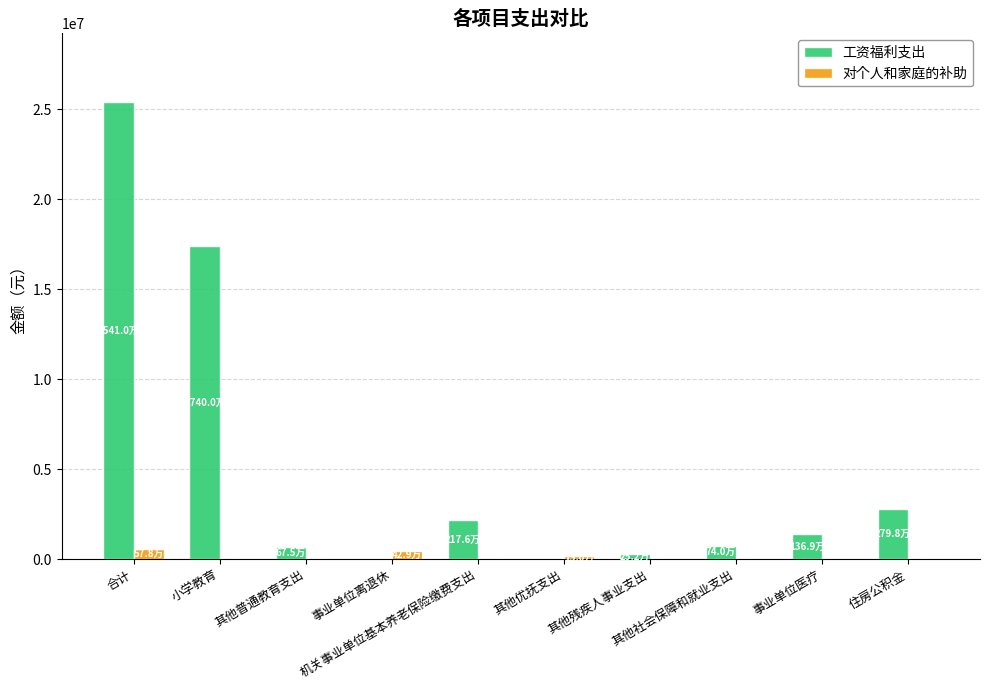

What is the sum of all 工资福利支出 values?

50819622.6